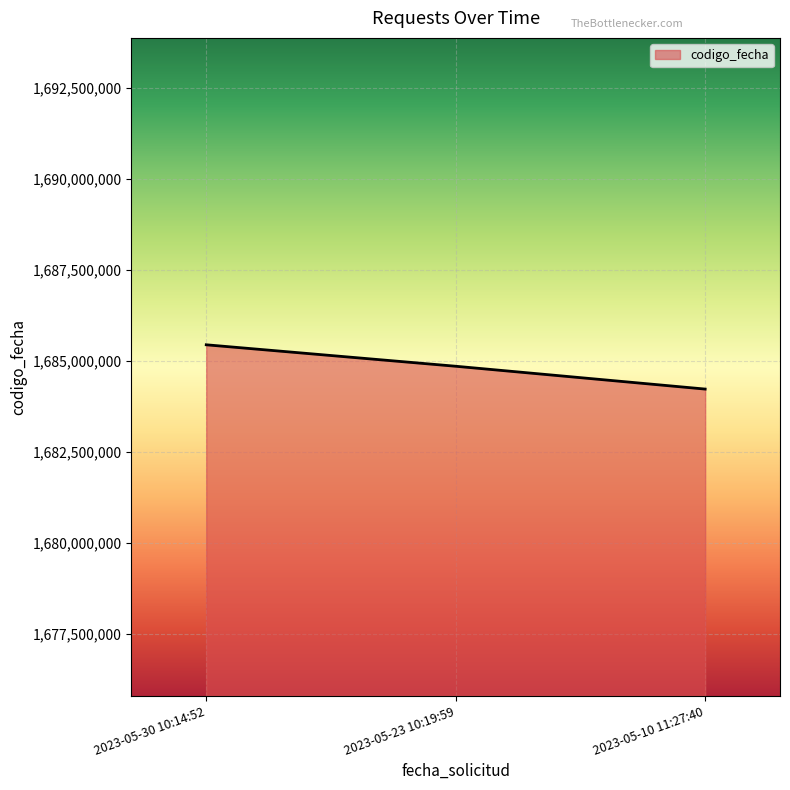

Is it true that the value at 2023-05-23 10:19:59 is 1039953950?

False